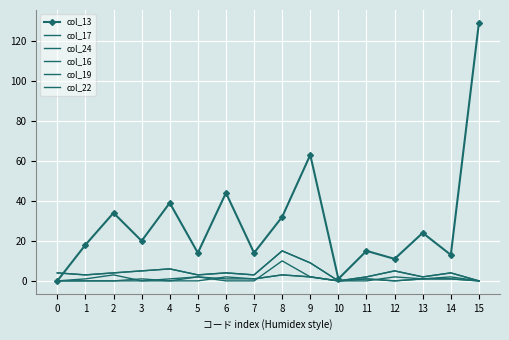

True or false: col_13 has more than 0 points higher than both neighbors.

True